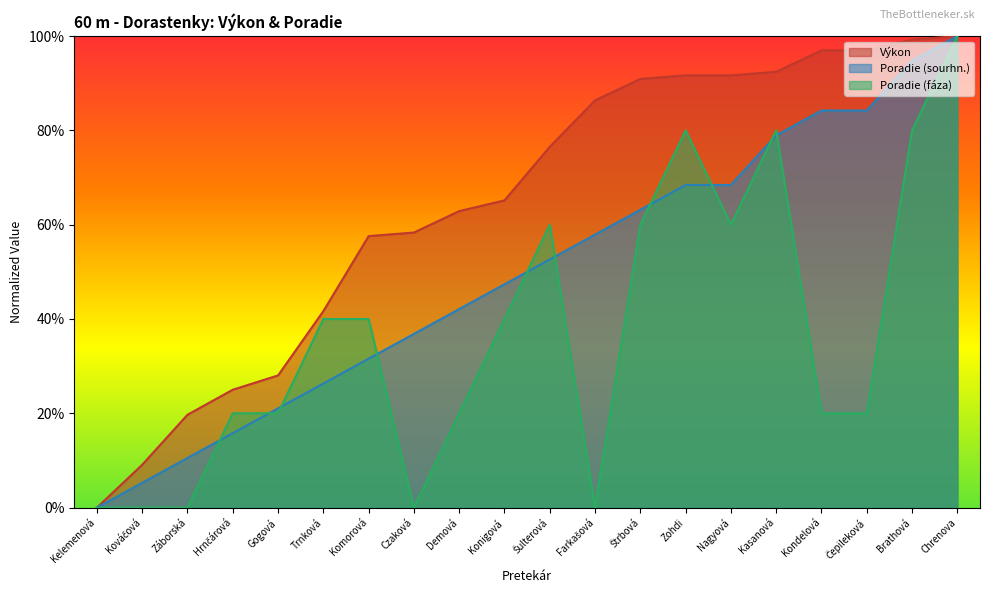

What value does the Výkon series have at Kondelová?

97.0